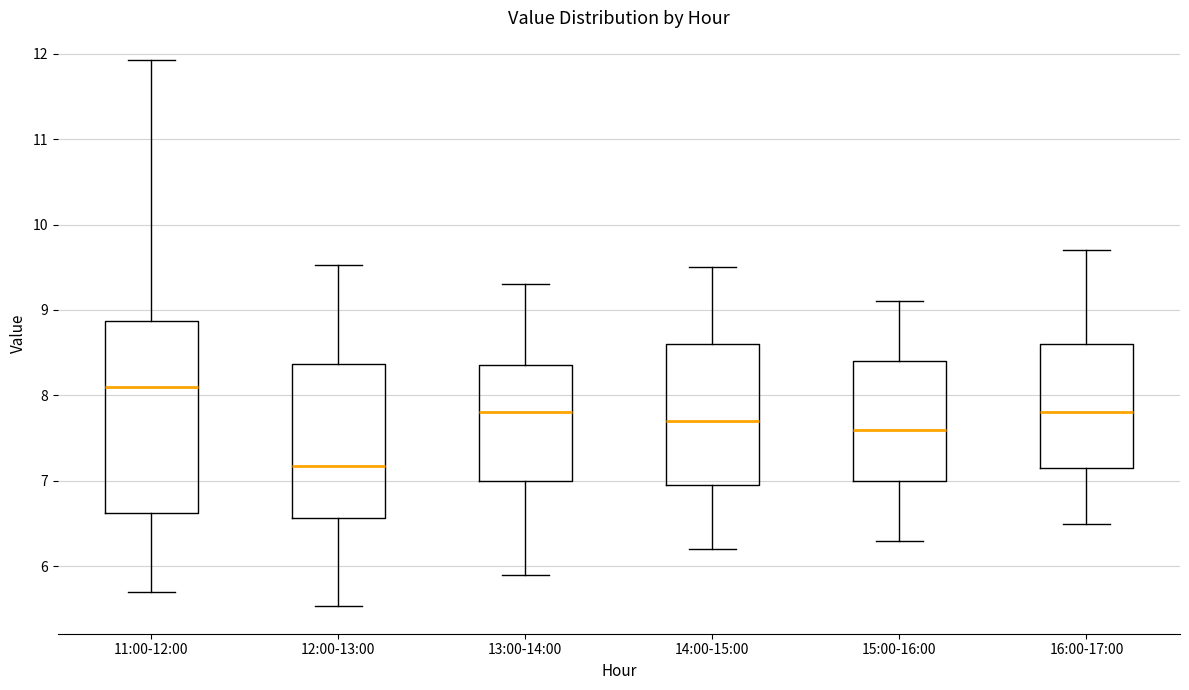

Reading left to right, read every box against the y-axis: the position of its median line, the range the box covers, and the ends of its whiskers. The values are not printed on the chart, so give them approximately, as read against the axis.

11:00-12:00: median 8.1, box 6.6 to 8.9, whiskers 5.7 to 11.9
12:00-13:00: median 7.2, box 6.6 to 8.4, whiskers 5.5 to 9.5
13:00-14:00: median 7.8, box 7.0 to 8.4, whiskers 5.9 to 9.3
14:00-15:00: median 7.7, box 7.0 to 8.6, whiskers 6.2 to 9.5
15:00-16:00: median 7.6, box 7.0 to 8.4, whiskers 6.3 to 9.1
16:00-17:00: median 7.8, box 7.2 to 8.6, whiskers 6.5 to 9.7